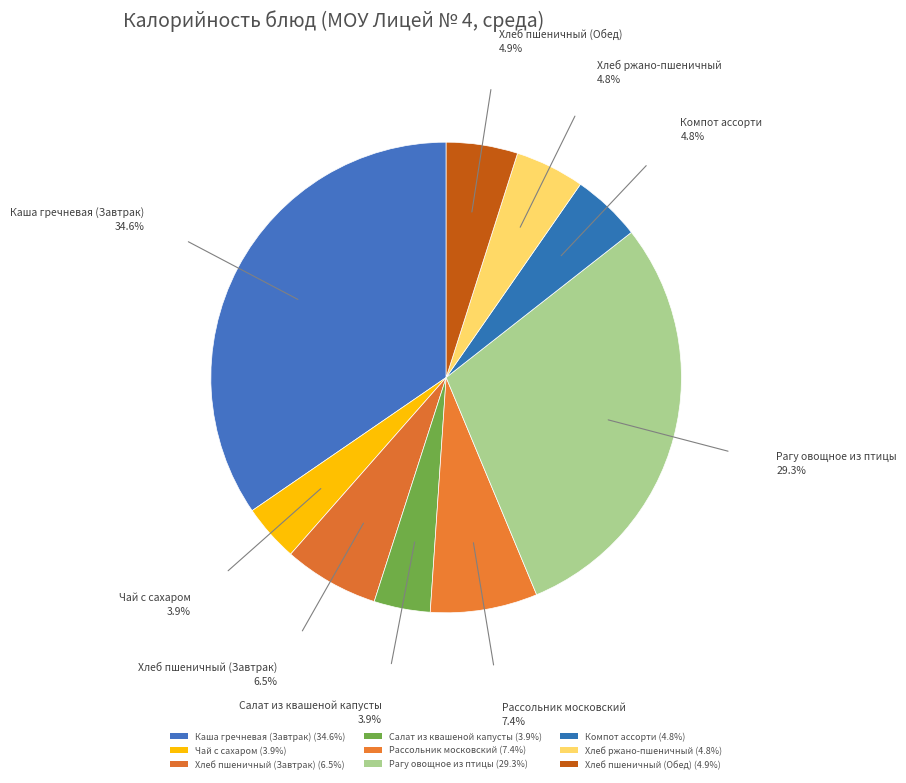

Is it true that Салат из квашеной капусты is 13% of the pie?

False